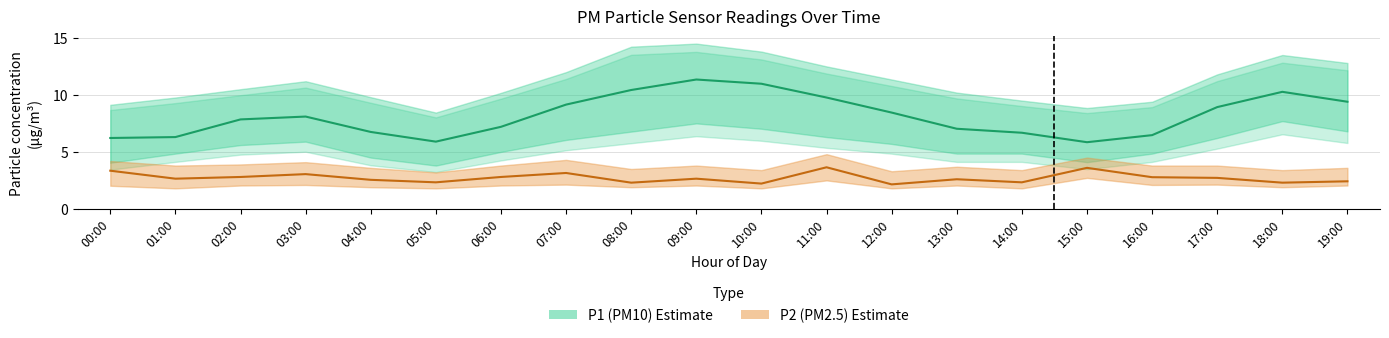

In P2 (PM2.5) Estimate, how many points are higher than both neighbors (excluding endpoints)?

6